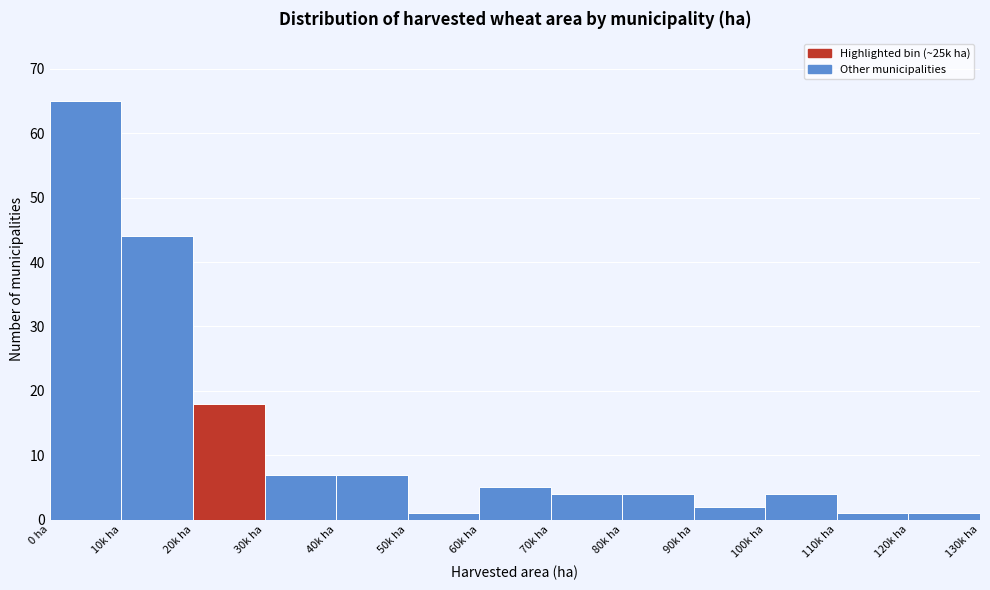

Reading right to left, list all the values displayed in this chart.

120k ha=1	110k ha=1	100k ha=4	90k ha=2	80k ha=4	70k ha=4	60k ha=5	50k ha=1	40k ha=7	30k ha=7	20k ha=18	10k ha=44	0 ha=65